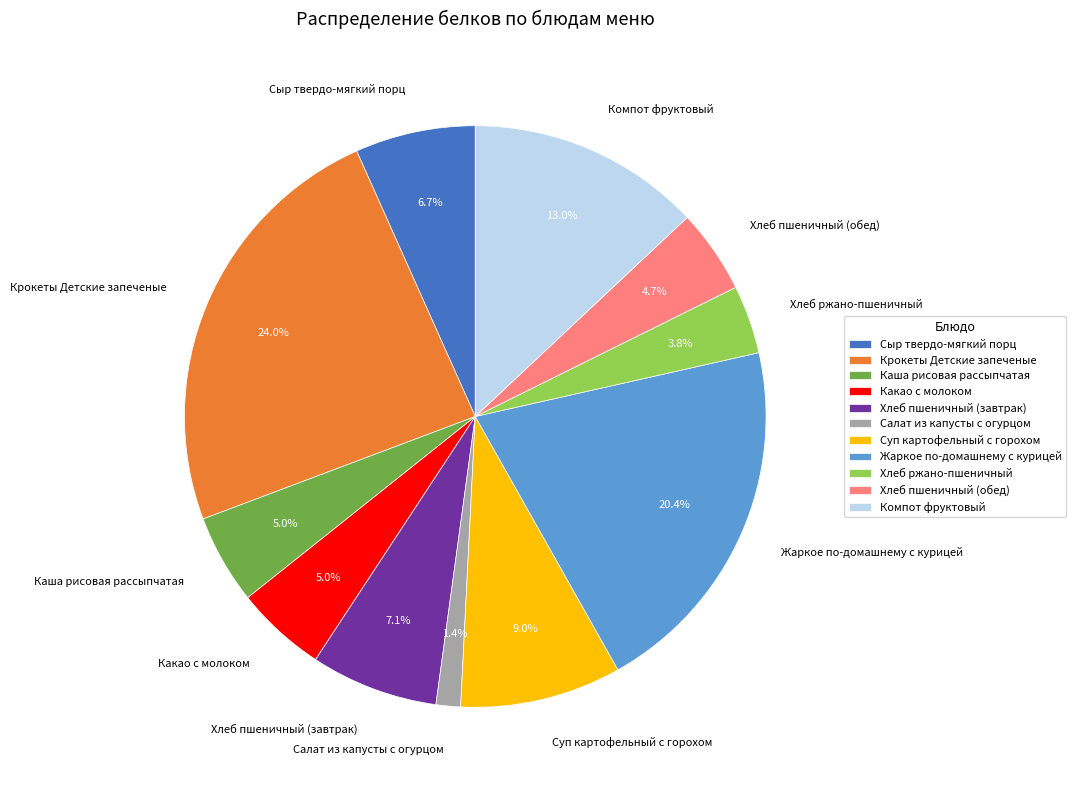

To the nearest percent, what is the difference between the Хлеб пшеничный (завтрак) and Суп картофельный с горохом slice percentages?

2%